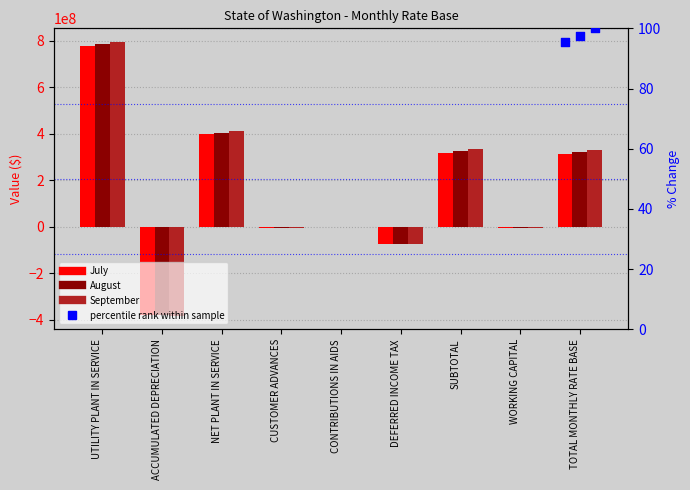

Which series has the widest spread of Y values?

September